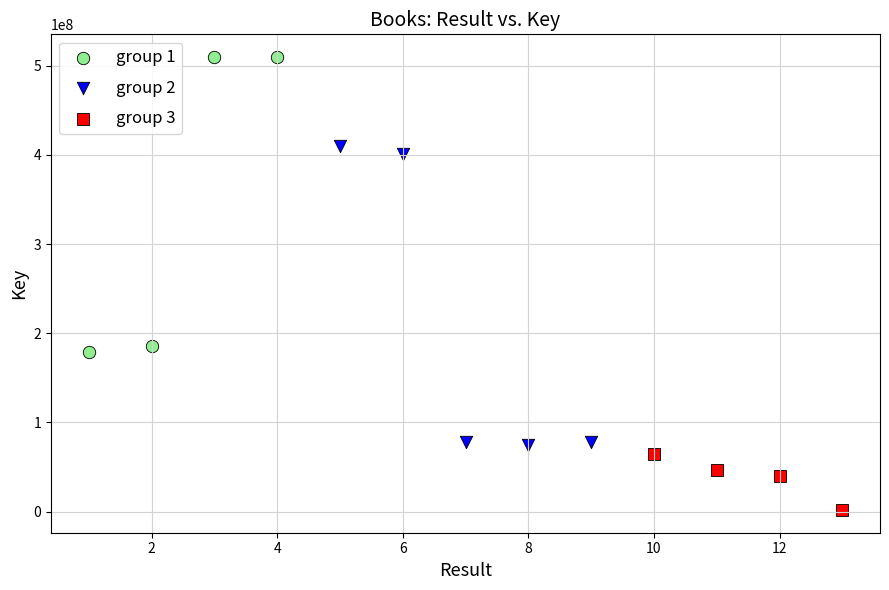

Which series contains the highest Y value?

group 1